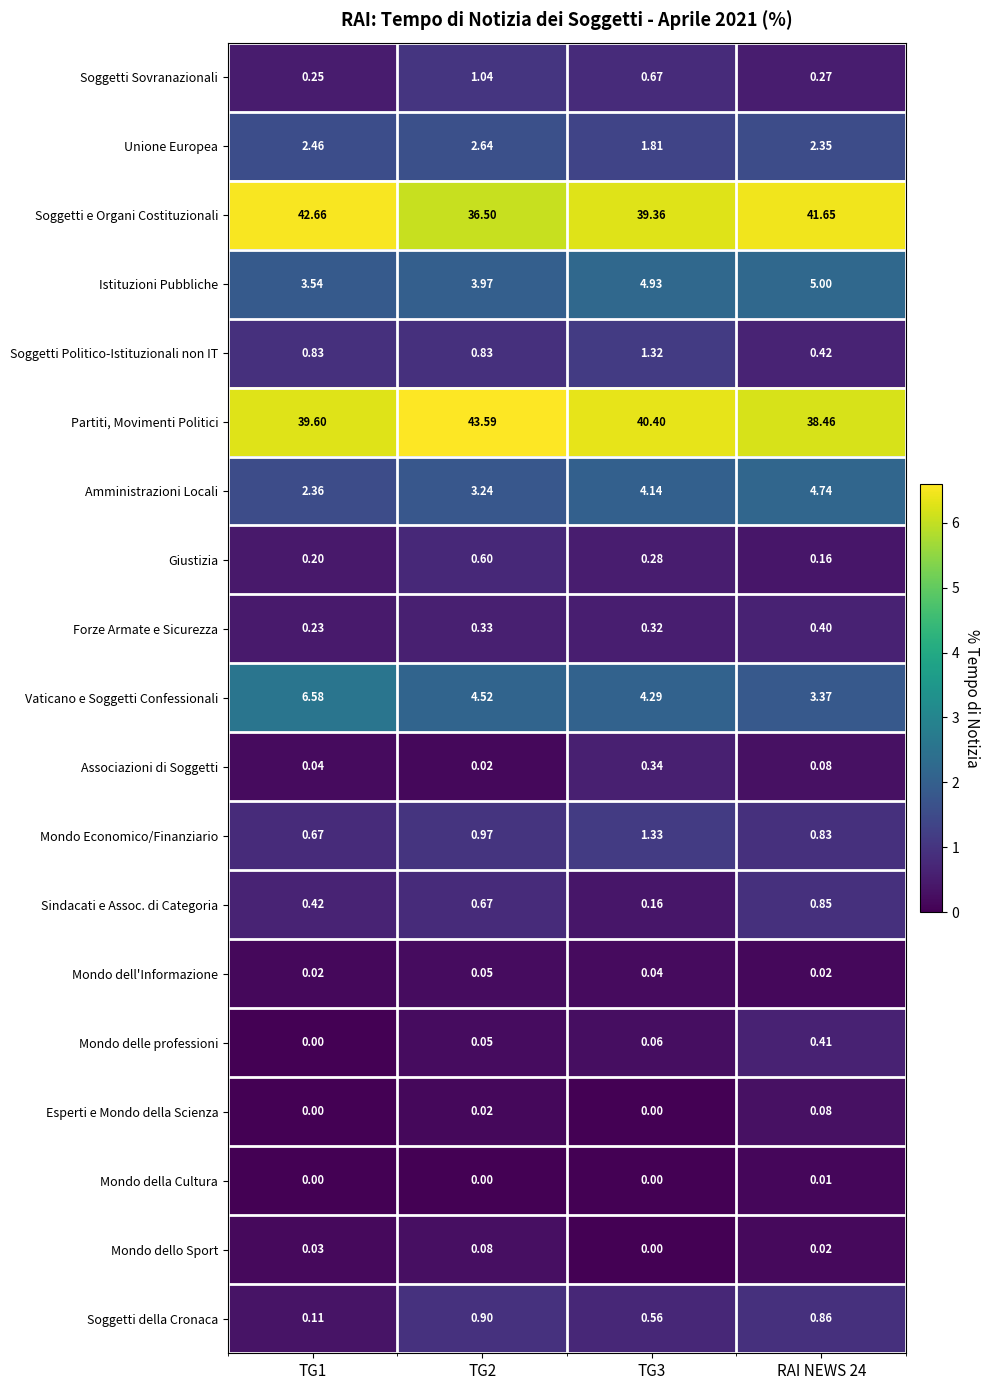

What is the maximum value shown in the chart?

43.6